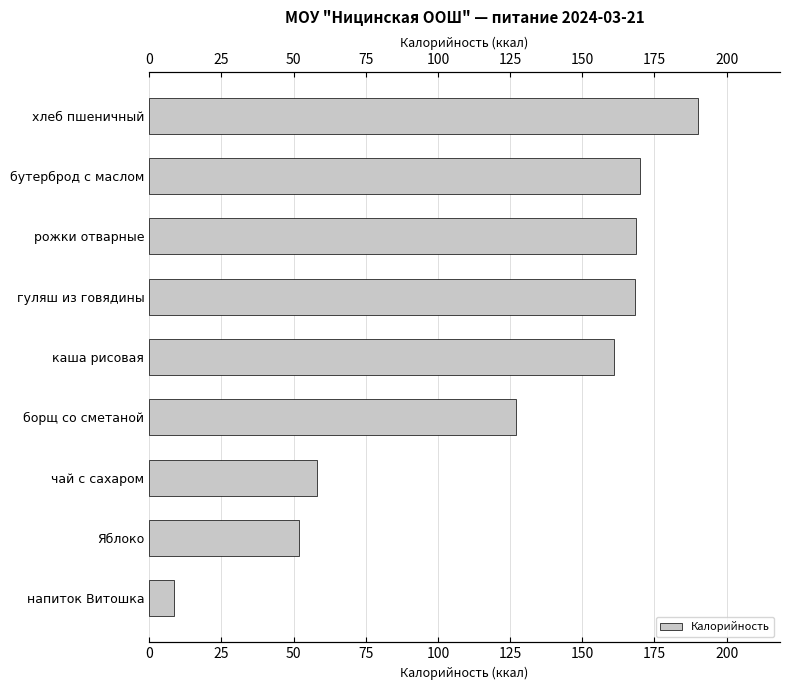

Is it true that the value at 125 is 127.0?

True